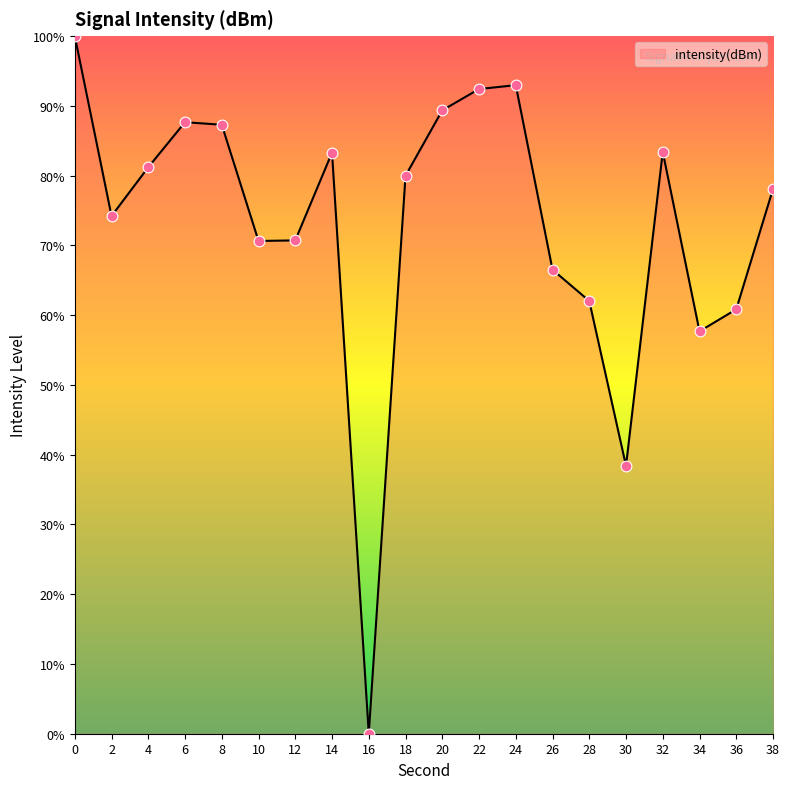

Approximately how many times larger is the value at 0 compared to 28?

1.6